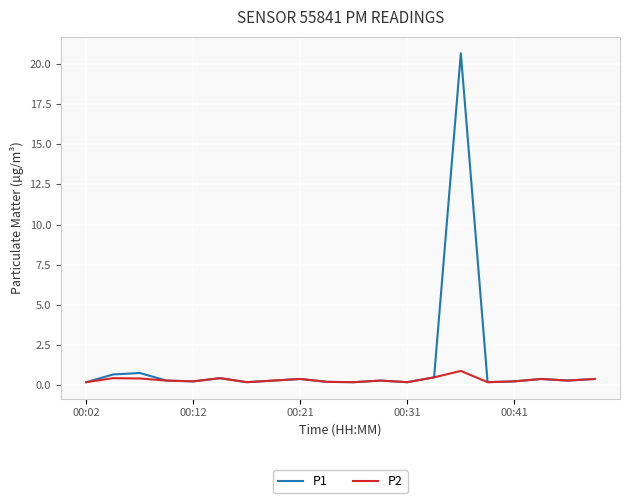

Which series has the largest total across all categories?

P1